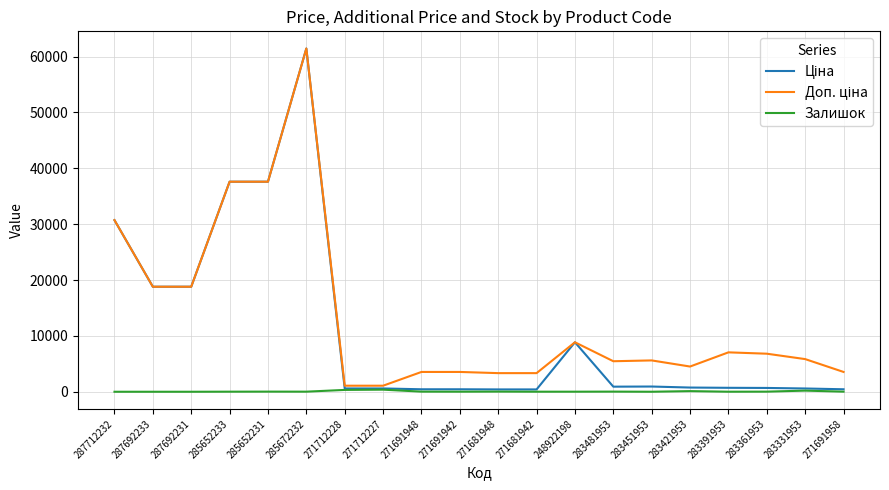

What is the total value across all series at 287712232?

61434.3